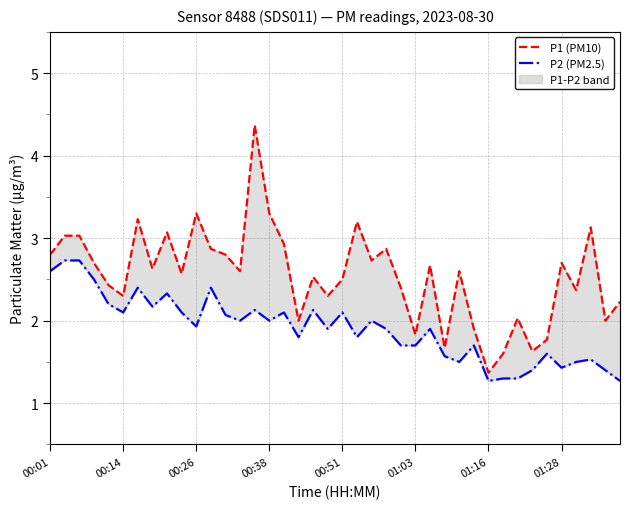

True or false: P1 (PM10) has a value of 1.3 at 19.

False